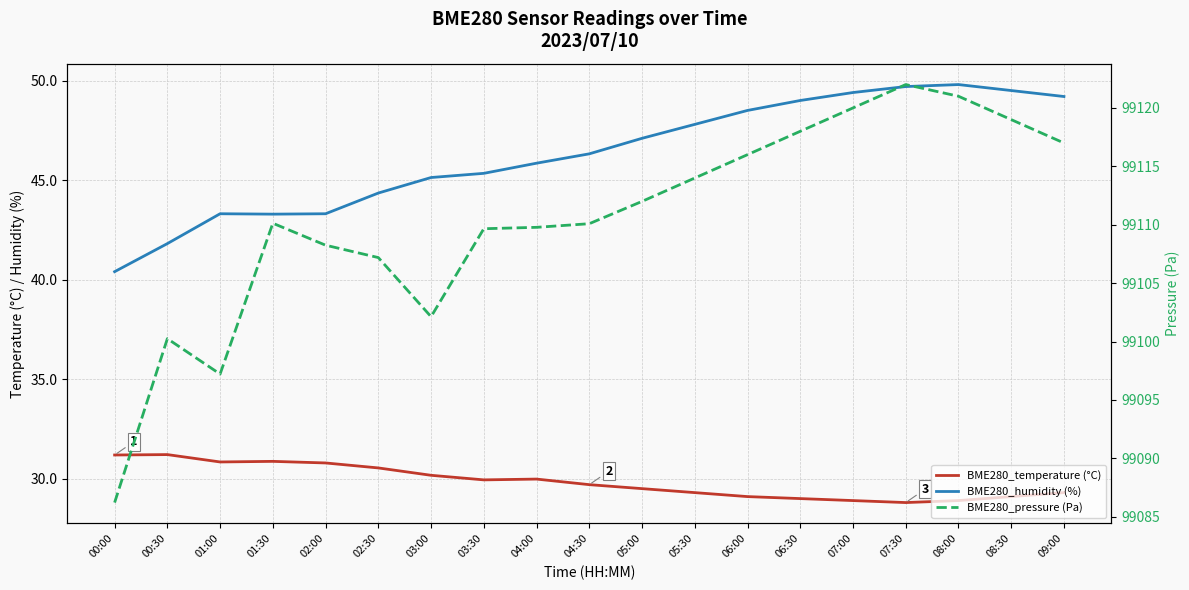

How many values in the BME280_temperature (°C) series exceed 29?

15